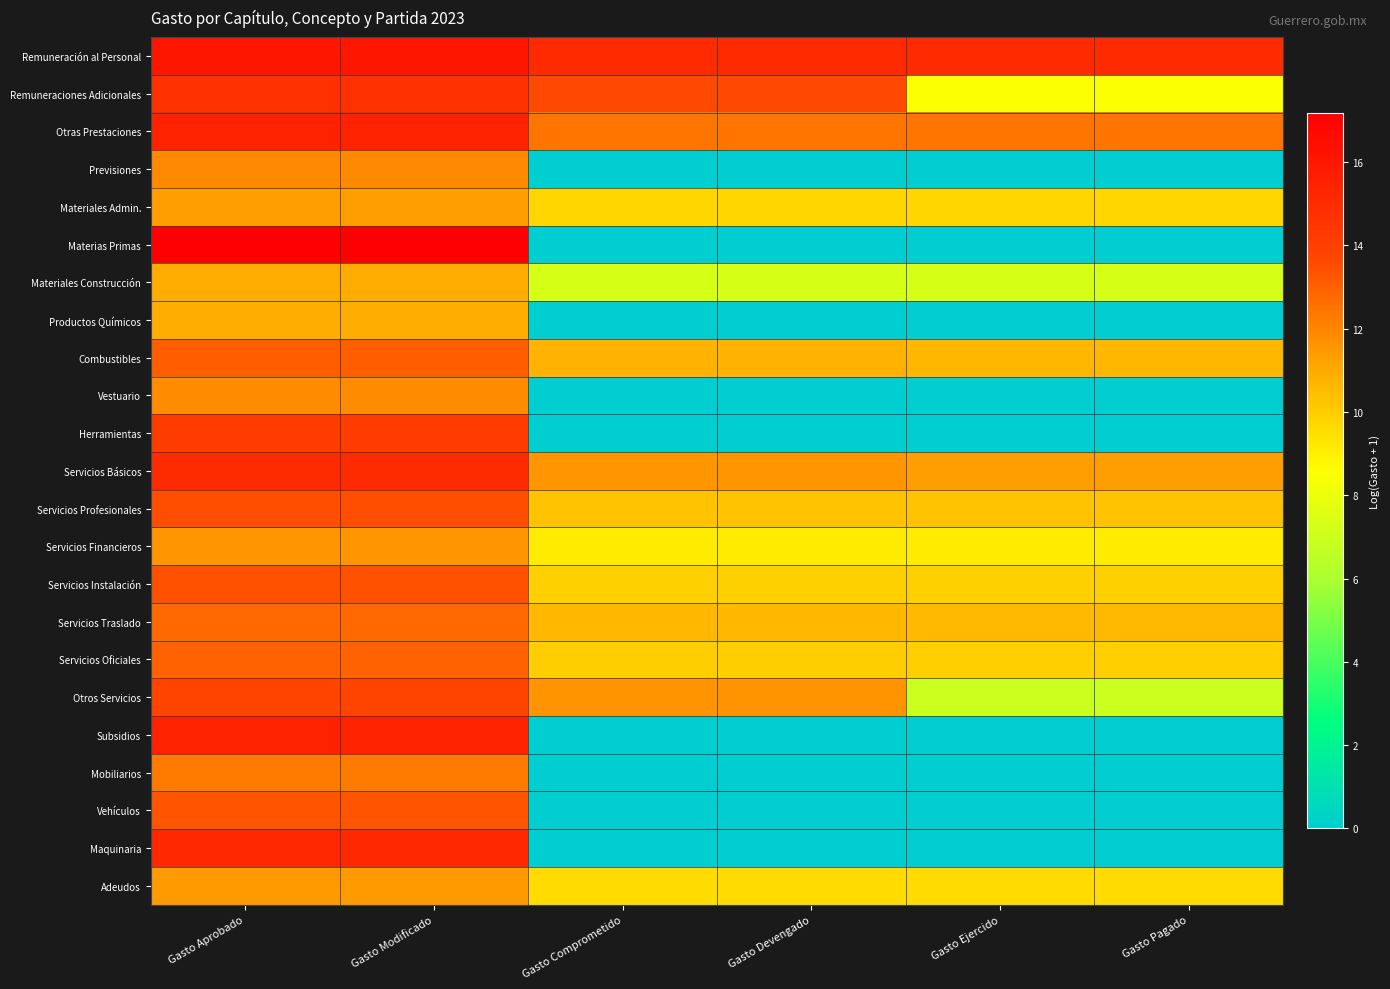

Reading left to right, extract all data points from this chart.

Remuneración al Personal: Gasto Aprobado=16.0	Gasto Modificado=16.0	Gasto Comprometido=15.0	Gasto Devengado=15.0	Gasto Ejercido=15.0	Gasto Pagado=15.0
Remuneraciones Adicionales: Gasto Aprobado=14.7	Gasto Modificado=14.7	Gasto Comprometido=13.6	Gasto Devengado=13.6	Gasto Ejercido=8.5	Gasto Pagado=8.5
Otras Prestaciones: Gasto Aprobado=15.4	Gasto Modificado=15.4	Gasto Comprometido=12.4	Gasto Devengado=12.4	Gasto Ejercido=12.4	Gasto Pagado=12.4
Previsiones: Gasto Aprobado=11.9	Gasto Modificado=11.9	Gasto Comprometido=0.0	Gasto Devengado=0.0	Gasto Ejercido=0.0	Gasto Pagado=0.0
Materiales Admin.: Gasto Aprobado=11.3	Gasto Modificado=11.3	Gasto Comprometido=9.7	Gasto Devengado=9.7	Gasto Ejercido=9.7	Gasto Pagado=9.7
Materias Primas: Gasto Aprobado=17.2	Gasto Modificado=17.2	Gasto Comprometido=0.0	Gasto Devengado=0.0	Gasto Ejercido=0.0	Gasto Pagado=0.0
Materiales Construcción: Gasto Aprobado=10.9	Gasto Modificado=10.9	Gasto Comprometido=7.3	Gasto Devengado=7.3	Gasto Ejercido=7.3	Gasto Pagado=7.3
Productos Químicos: Gasto Aprobado=10.9	Gasto Modificado=10.9	Gasto Comprometido=0.0	Gasto Devengado=0.0	Gasto Ejercido=0.0	Gasto Pagado=0.0
Combustibles: Gasto Aprobado=13.1	Gasto Modificado=13.1	Gasto Comprometido=10.8	Gasto Devengado=10.8	Gasto Ejercido=10.6	Gasto Pagado=10.6
Vestuario: Gasto Aprobado=11.8	Gasto Modificado=11.8	Gasto Comprometido=0.0	Gasto Devengado=0.0	Gasto Ejercido=0.0	Gasto Pagado=0.0
Herramientas: Gasto Aprobado=14.1	Gasto Modificado=14.1	Gasto Comprometido=0.0	Gasto Devengado=0.0	Gasto Ejercido=0.0	Gasto Pagado=0.0
Servicios Básicos: Gasto Aprobado=15.0	Gasto Modificado=15.0	Gasto Comprometido=11.5	Gasto Devengado=11.5	Gasto Ejercido=11.3	Gasto Pagado=11.3
Servicios Profesionales: Gasto Aprobado=13.5	Gasto Modificado=13.5	Gasto Comprometido=10.3	Gasto Devengado=10.3	Gasto Ejercido=10.3	Gasto Pagado=10.3
Servicios Financieros: Gasto Aprobado=11.6	Gasto Modificado=11.6	Gasto Comprometido=9.1	Gasto Devengado=9.1	Gasto Ejercido=9.1	Gasto Pagado=9.1
Servicios Instalación: Gasto Aprobado=13.4	Gasto Modificado=13.4	Gasto Comprometido=9.9	Gasto Devengado=9.9	Gasto Ejercido=9.9	Gasto Pagado=9.9
Servicios Traslado: Gasto Aprobado=12.8	Gasto Modificado=12.8	Gasto Comprometido=10.6	Gasto Devengado=10.6	Gasto Ejercido=10.6	Gasto Pagado=10.6
Servicios Oficiales: Gasto Aprobado=12.9	Gasto Modificado=12.9	Gasto Comprometido=10.0	Gasto Devengado=10.0	Gasto Ejercido=9.9	Gasto Pagado=9.9
Otros Servicios: Gasto Aprobado=13.8	Gasto Modificado=13.8	Gasto Comprometido=11.6	Gasto Devengado=11.6	Gasto Ejercido=7.0	Gasto Pagado=7.0
Subsidios: Gasto Aprobado=15.4	Gasto Modificado=15.4	Gasto Comprometido=0.0	Gasto Devengado=0.0	Gasto Ejercido=0.0	Gasto Pagado=0.0
Mobiliarios: Gasto Aprobado=12.3	Gasto Modificado=12.3	Gasto Comprometido=0.0	Gasto Devengado=0.0	Gasto Ejercido=0.0	Gasto Pagado=0.0
Vehículos: Gasto Aprobado=13.3	Gasto Modificado=13.3	Gasto Comprometido=0.0	Gasto Devengado=0.0	Gasto Ejercido=0.0	Gasto Pagado=0.0
Maquinaria: Gasto Aprobado=15.1	Gasto Modificado=15.1	Gasto Comprometido=0.0	Gasto Devengado=0.0	Gasto Ejercido=0.0	Gasto Pagado=0.0
Adeudos: Gasto Aprobado=11.4	Gasto Modificado=11.4	Gasto Comprometido=9.6	Gasto Devengado=9.6	Gasto Ejercido=9.6	Gasto Pagado=9.6